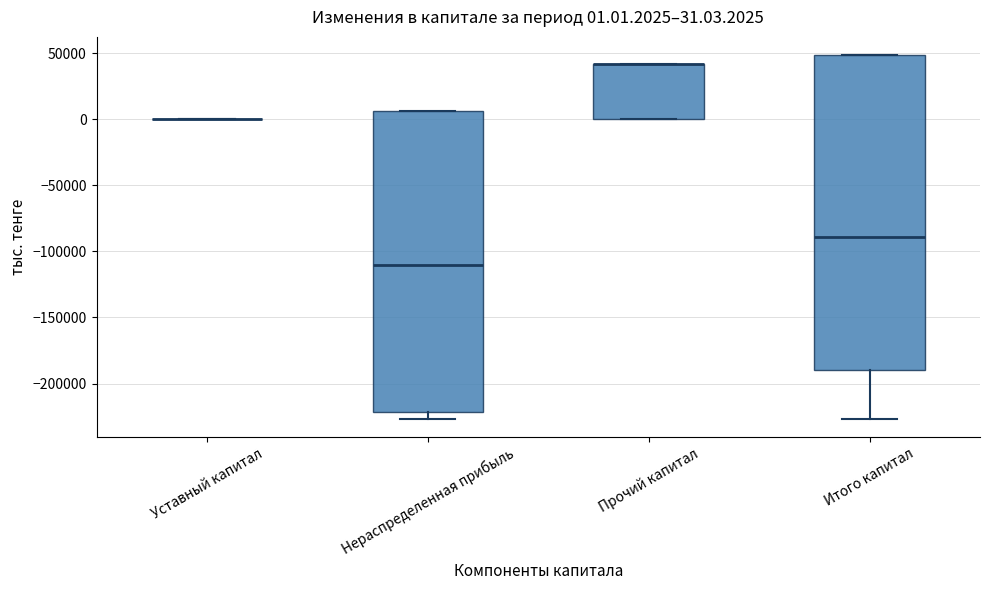

Which box is the tallest, from its lower edge to its upper edge?

Итого капитал